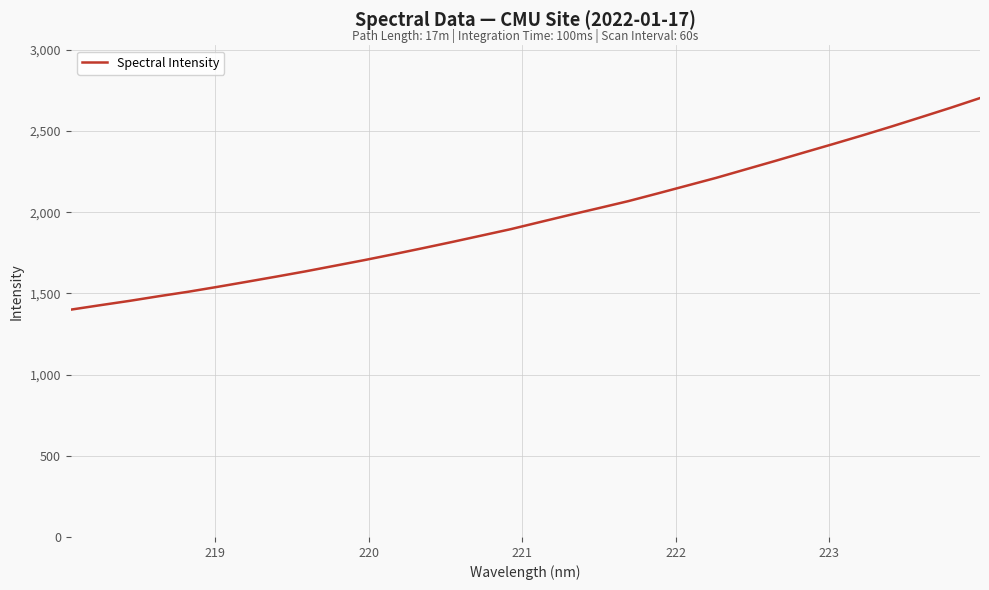

What is the maximum value shown in the chart?

2702.9